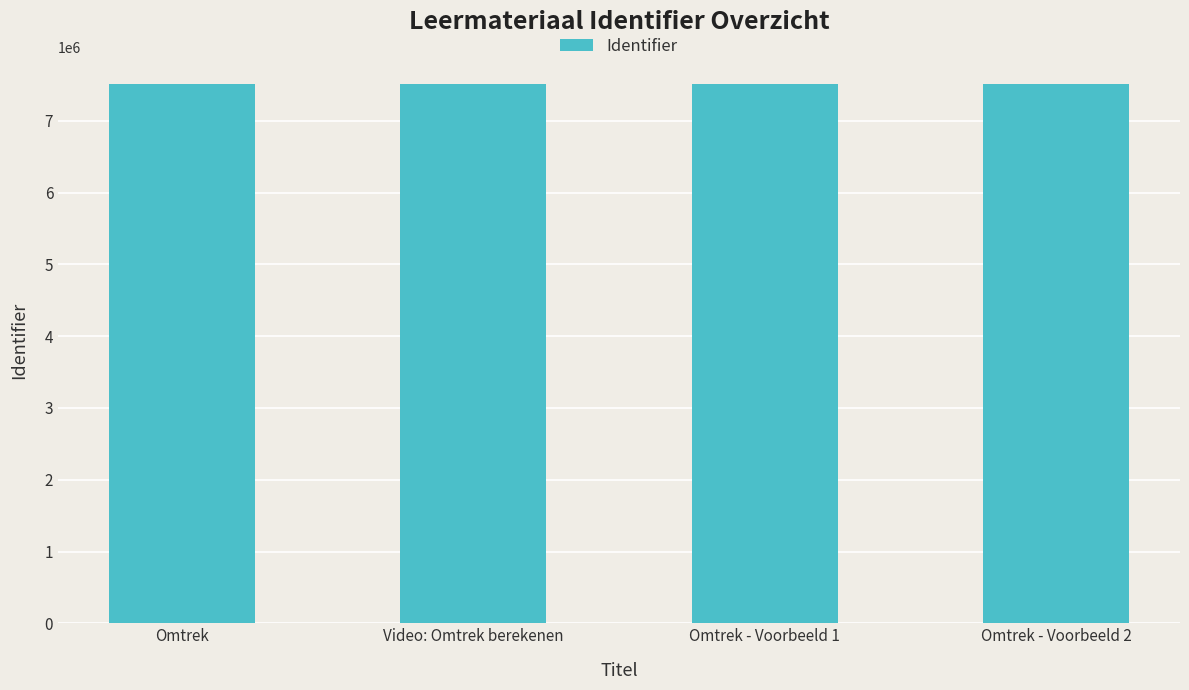

What is the difference between the maximum and second lowest values?

6